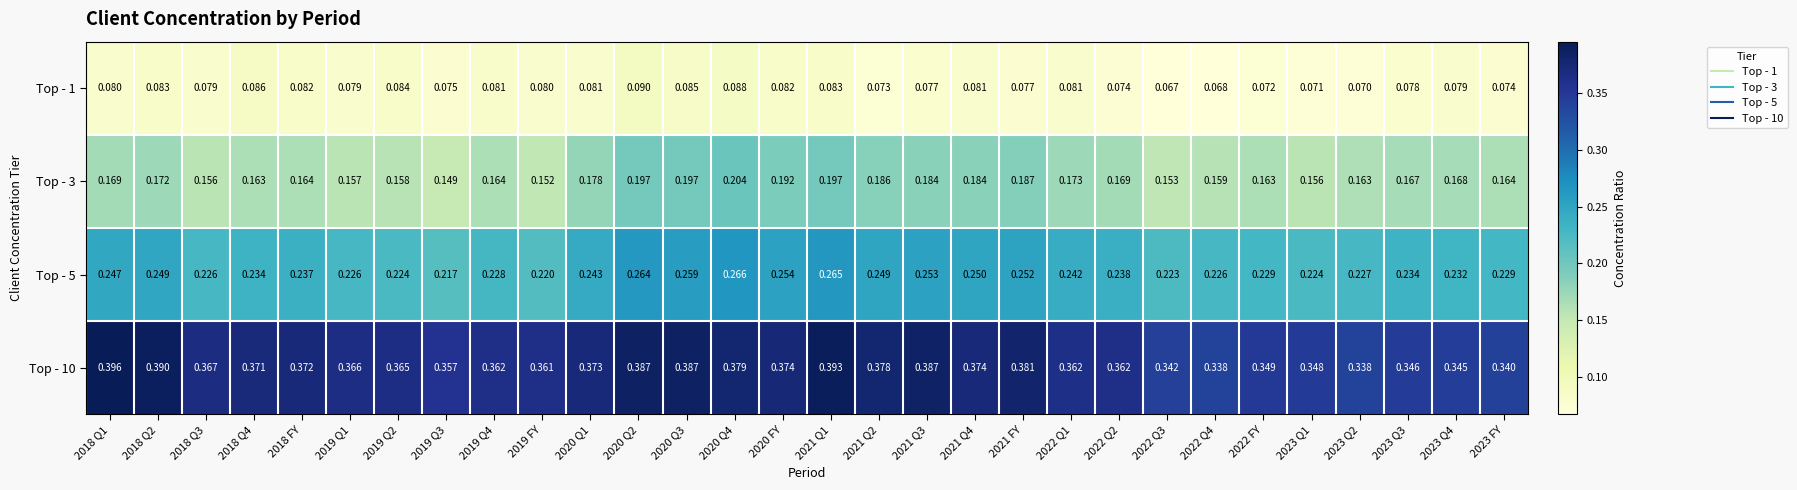

Is the value of Top - 3 at 2021 Q3 greater than the value of Top - 1 at 2022 FY?

Yes